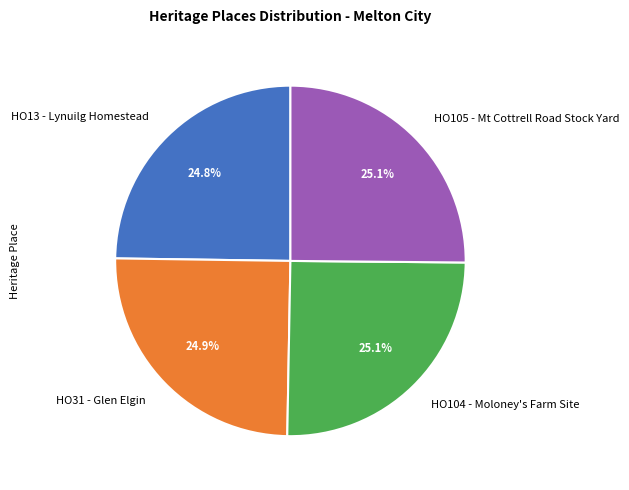

How many segments does this pie chart have?

4